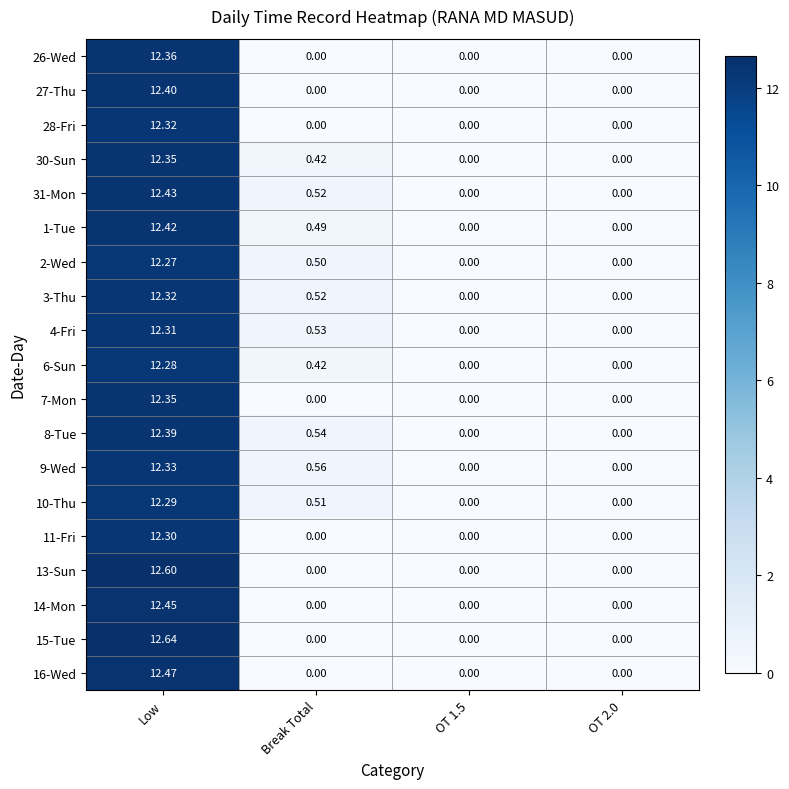

Is the value of 9-Wed at Low greater than the value of 28-Fri at Low?

Yes